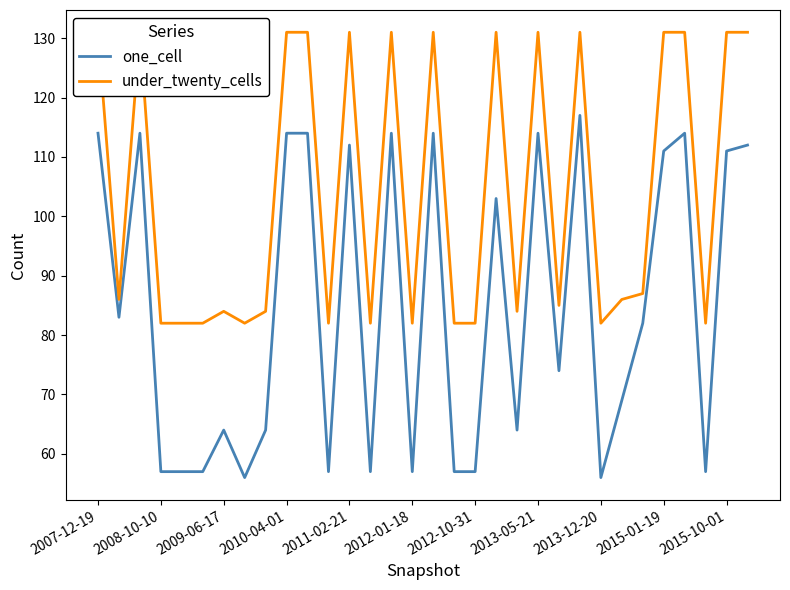

The one_cell series shows 181 at 31. True or false?

False